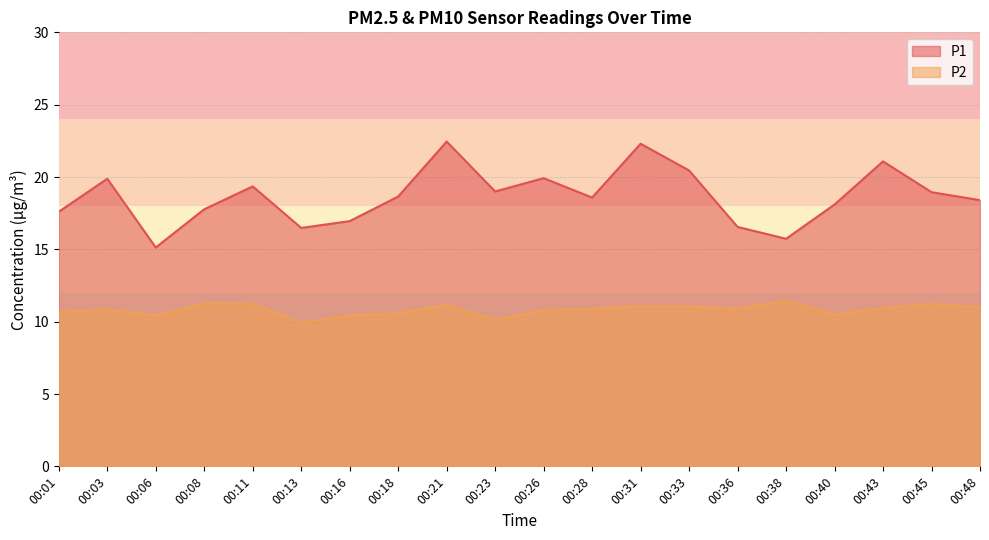

At which category is the sum across all series the highest?

00:21